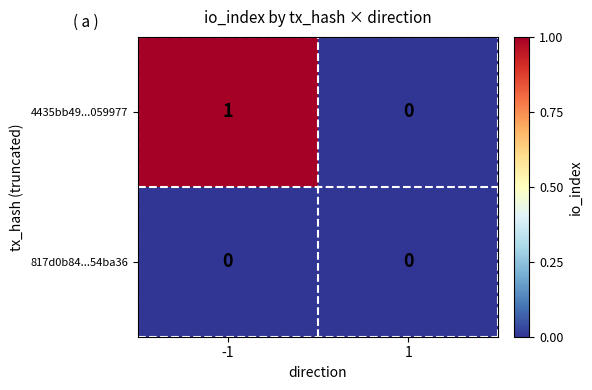

Reading left to right, list all the values displayed in this chart.

4435bb49...059977: 1	0
817d0b84...54ba36: 0	0